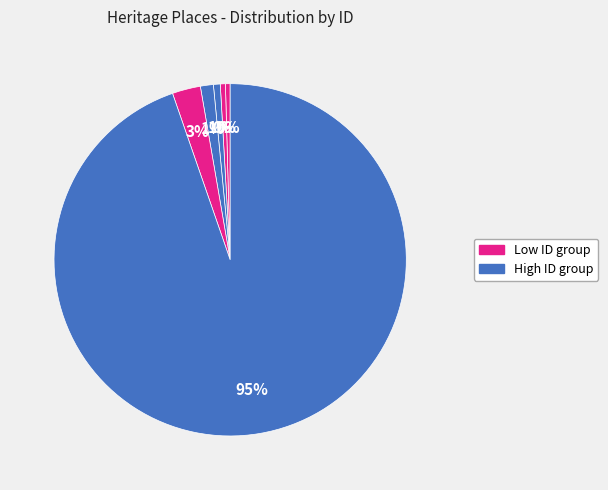

Count the number of slices in the pie.

6